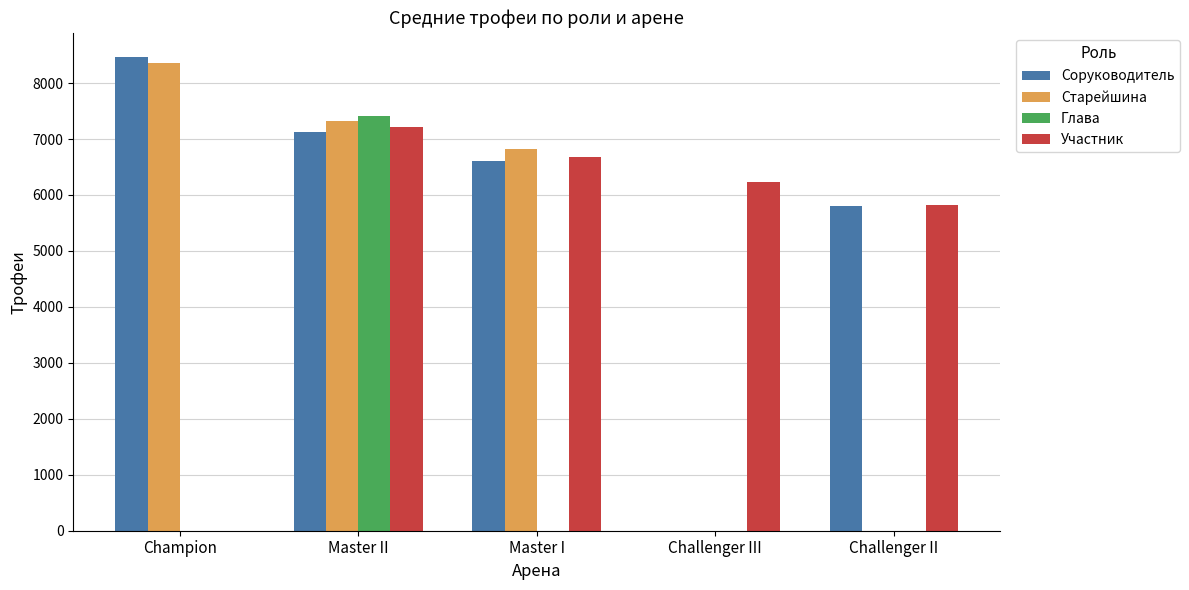

What are all the series names shown in the legend?

Соруководитель, Старейшина, Глава, Участник